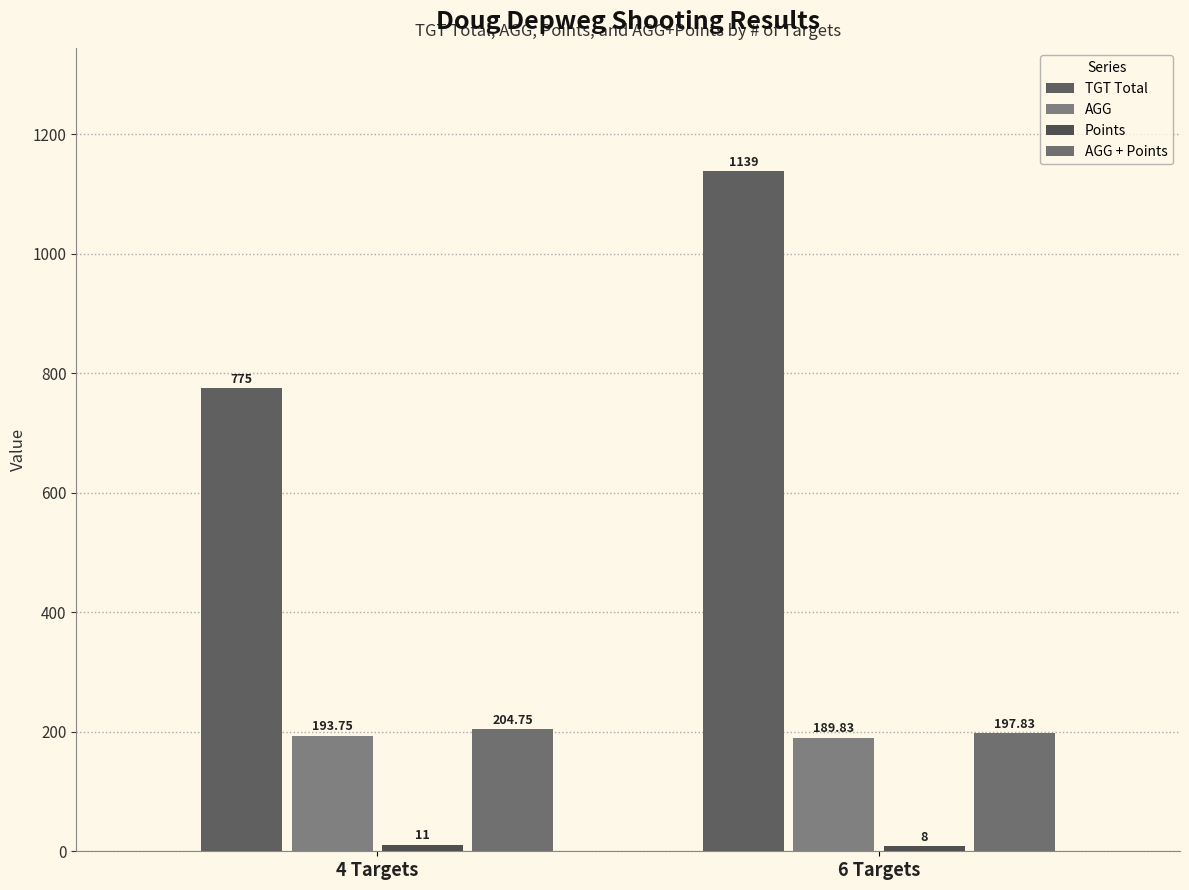

How many bars are there in each group?

4